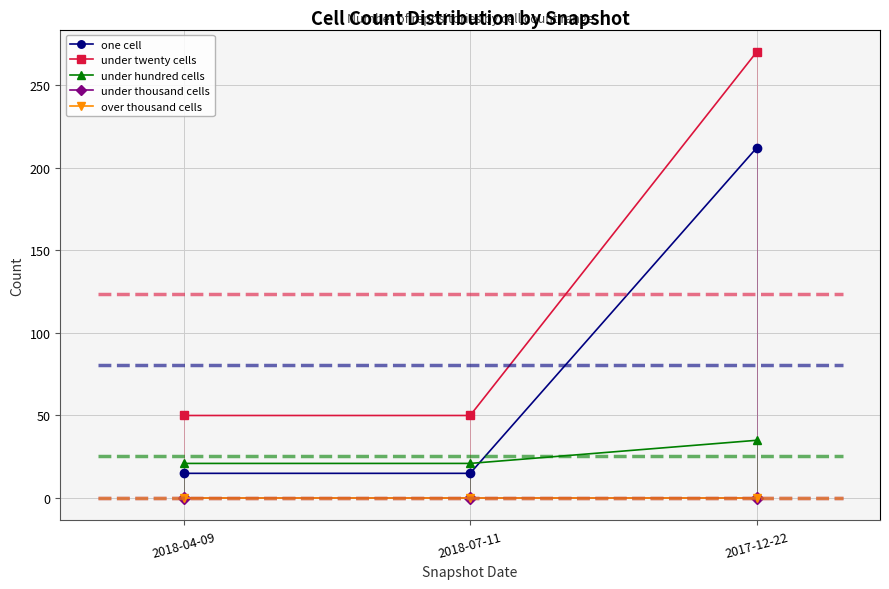

Which has a higher value, 2018-07-11 or 2017-12-22?

2017-12-22